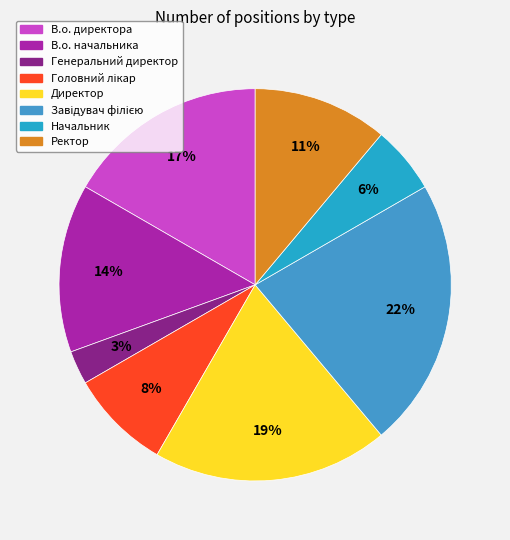

Does Генеральний директор represent more than half of the total?

No